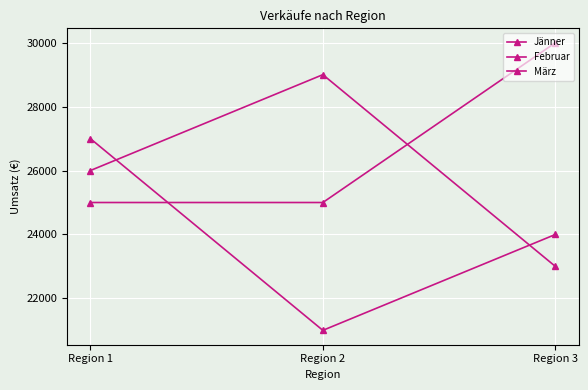

What is the maximum value for Februar?

30000